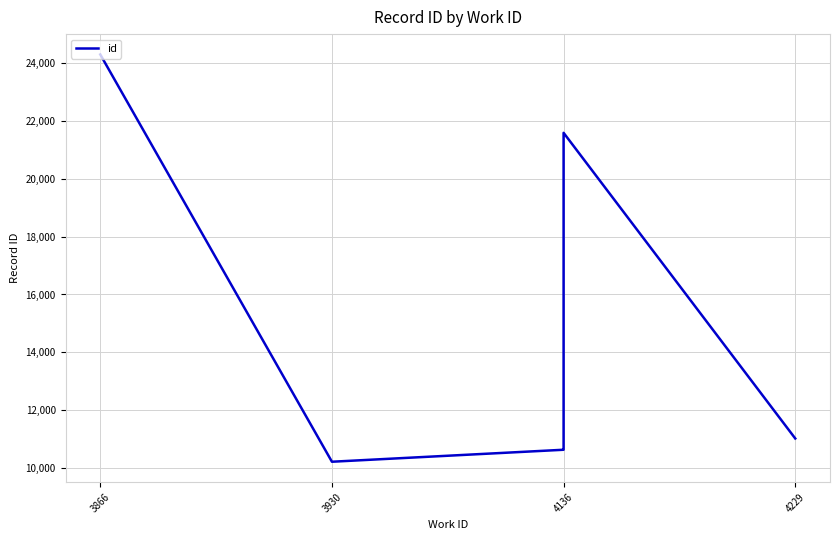

True or false: the data shows 8019 at 4136.

False